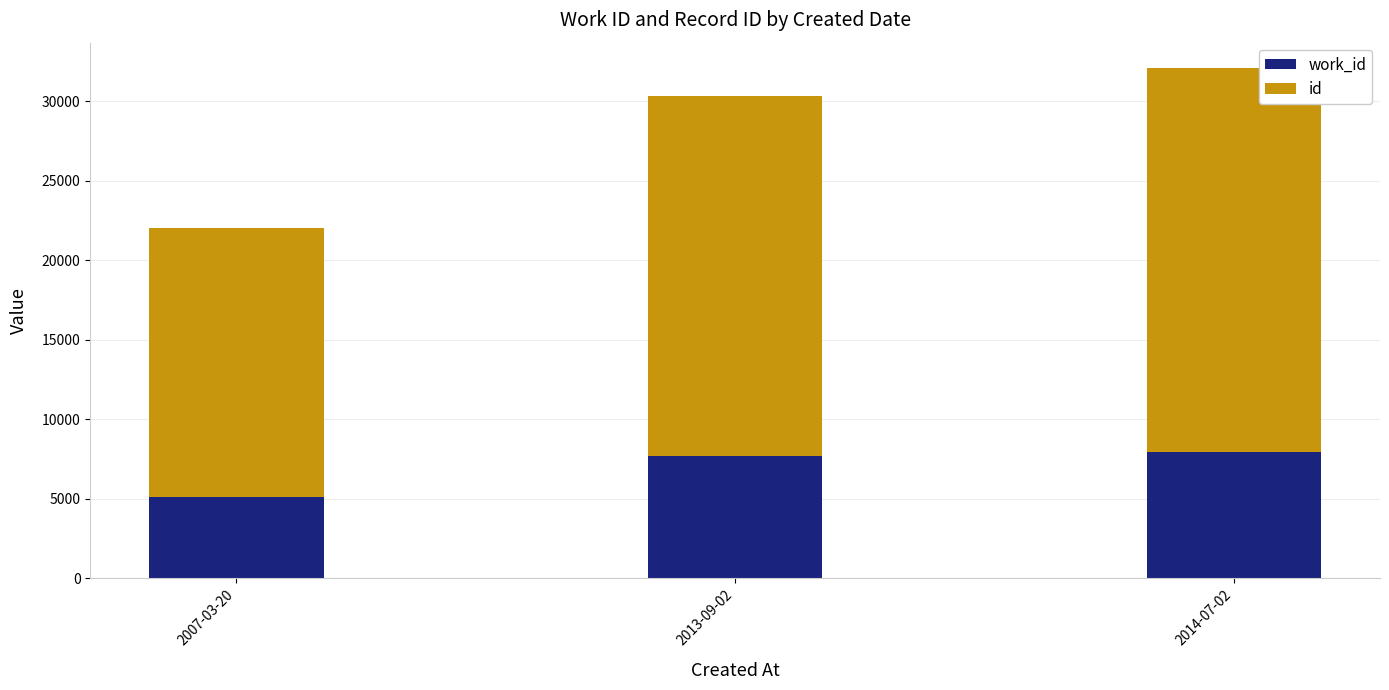

At which category is the sum across all series the highest?

2014-07-02